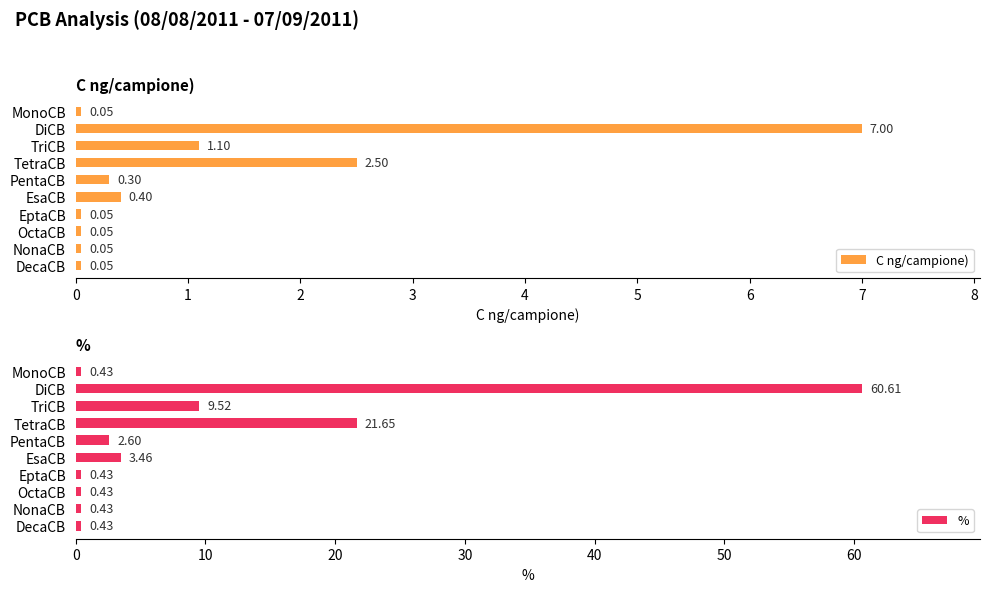

How many categories are shown in the chart?

10